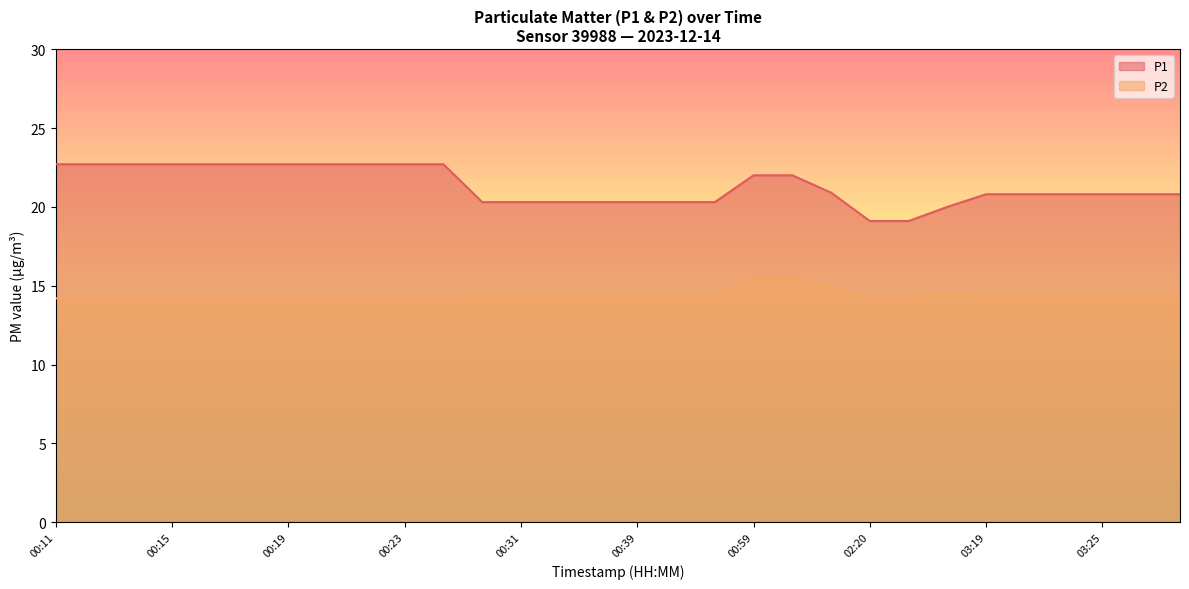

What is the difference between the maximum and minimum values in the P2 series?

1.3